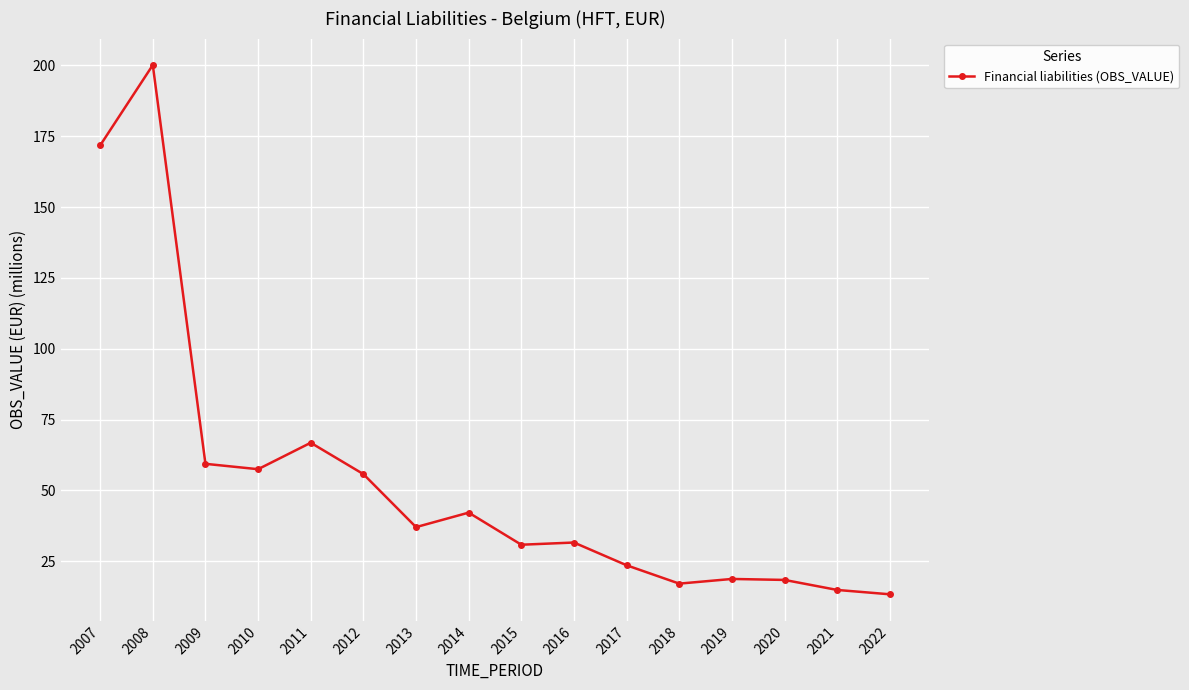

What is the smallest value displayed?

13.3